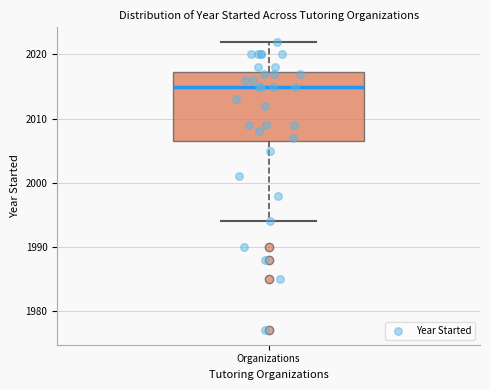

Transcribe this box plot: give where the median line is, the range the box spans, and where the two whiskers end, as read against the y-axis. The values are not printed on the chart, so give them approximately, as read against the axis.

median 2015, box 2007 to 2017, whiskers 1994 to 2022